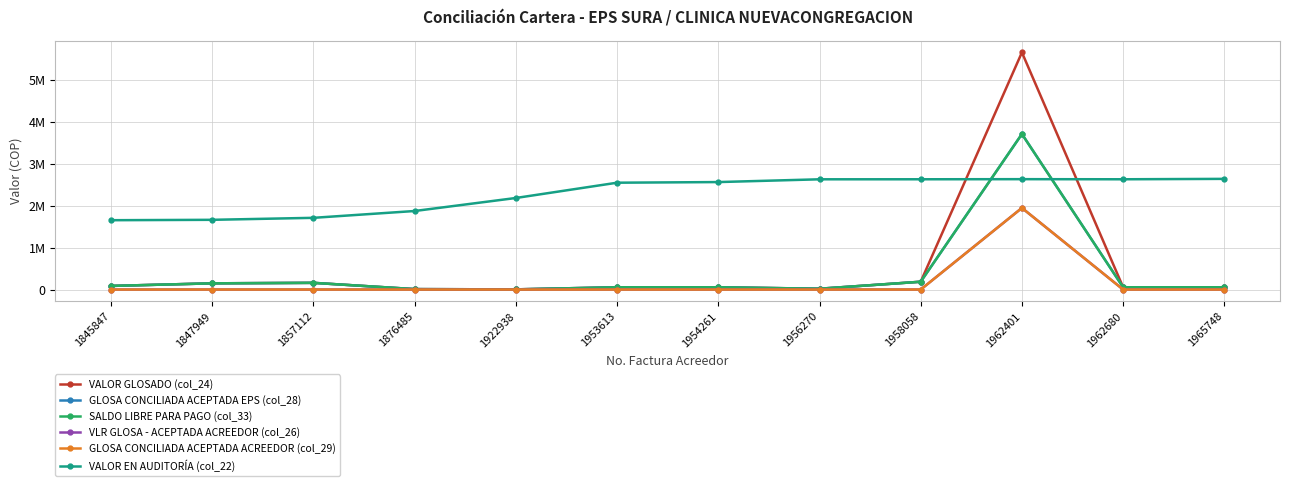

Is this an area chart (filled region under the line)?

No